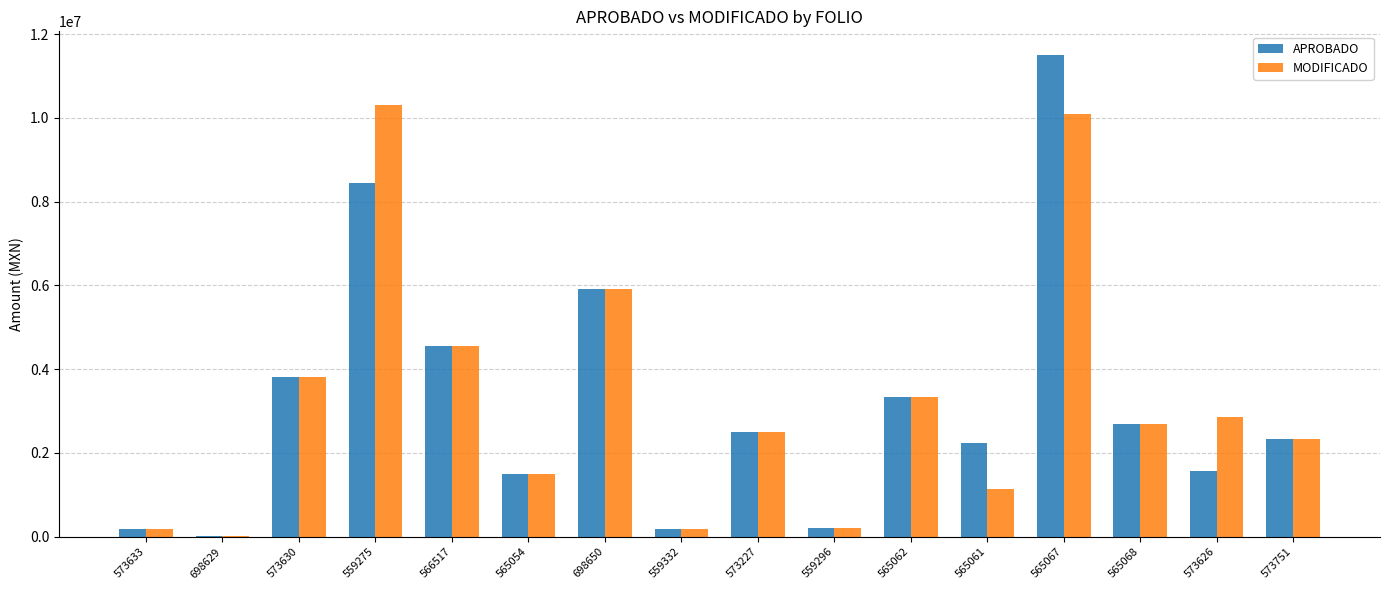

Is the value of MODIFICADO at 573227 greater than the value of APROBADO at 565062?

No